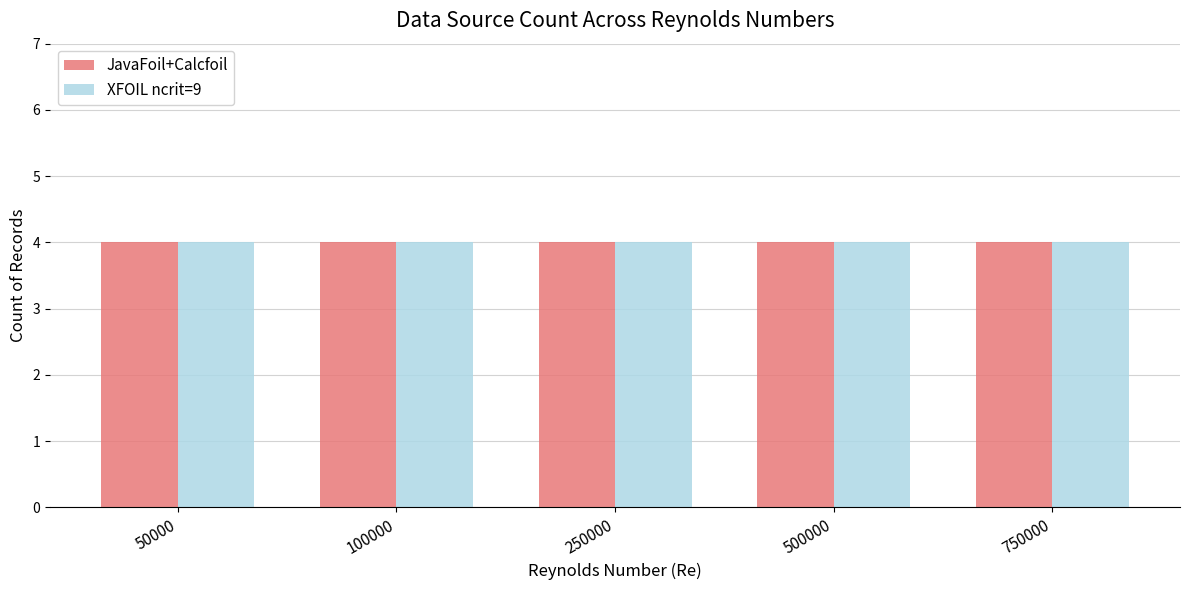

Which category has the lowest value across all series?

50000